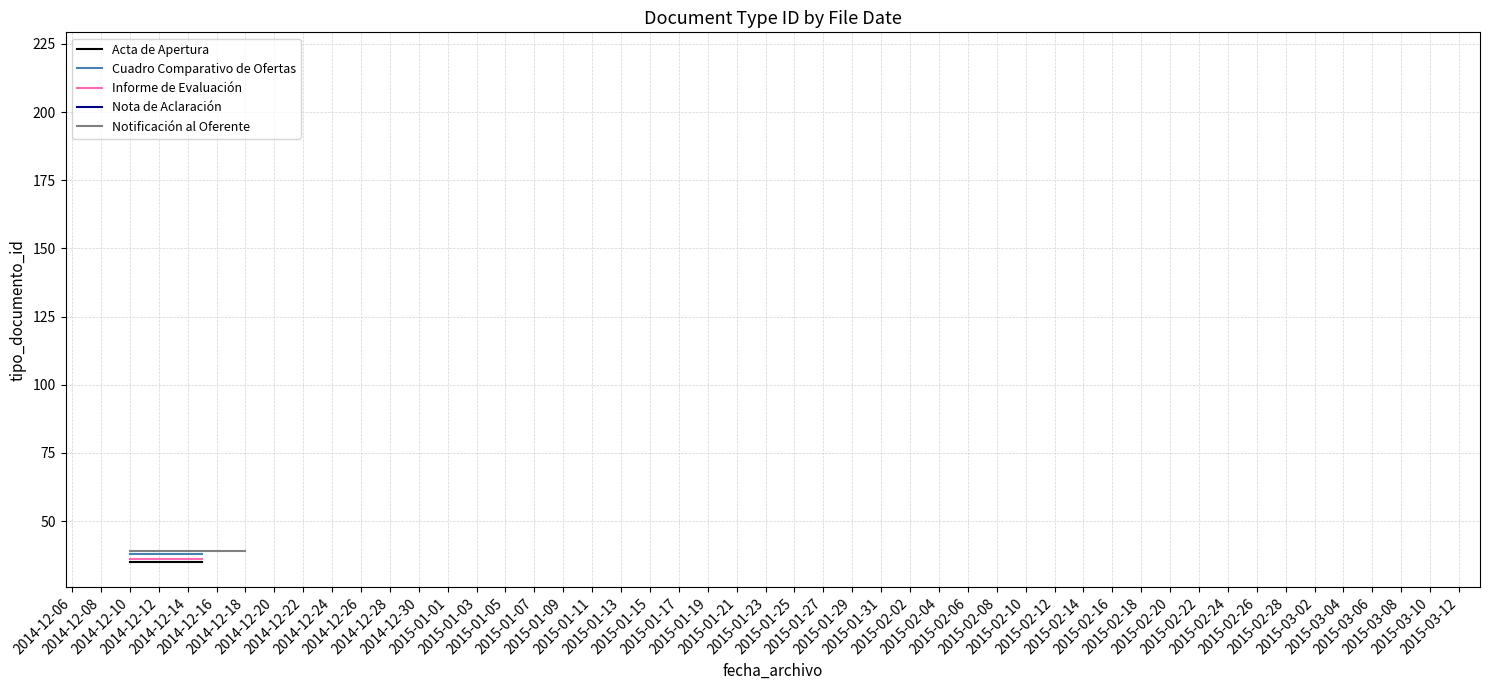

What is the value of the Cuadro Comparativo de Ofertas point at the 2nd from the left?

38